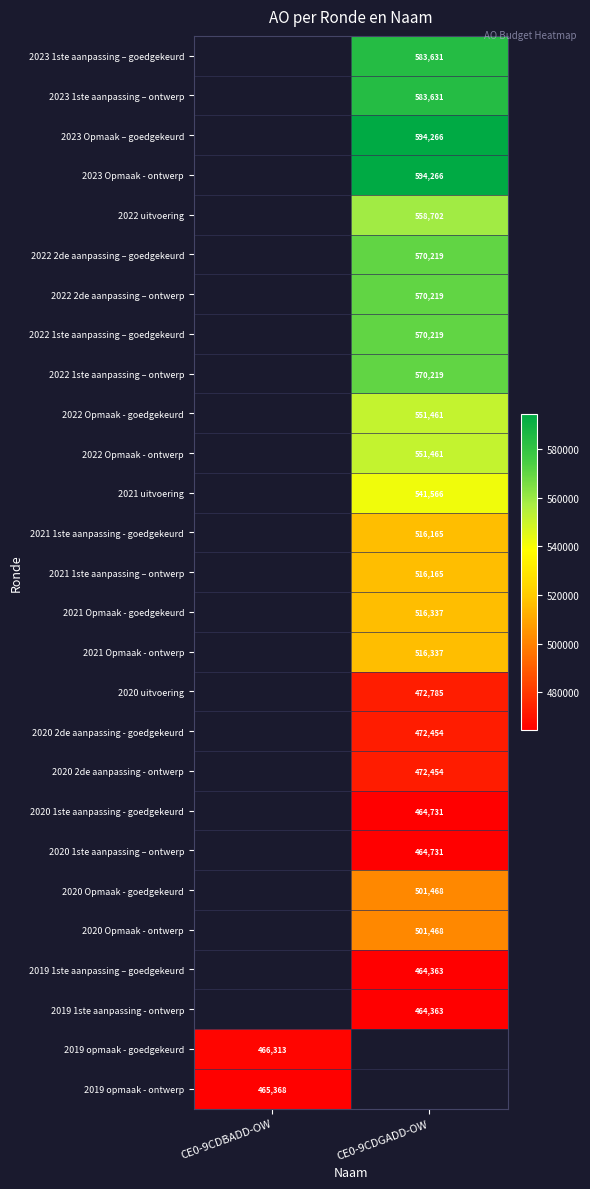

The value of 2019 opmaak - goedgekeurd at CE0-9CDBADD-OW is 466313. True or false?

True